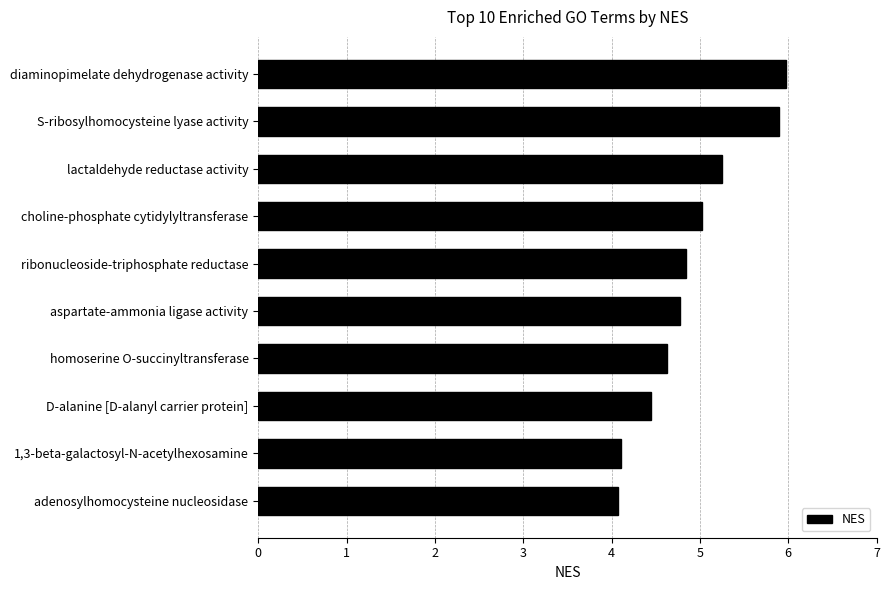

Count the number of categories in the chart.

10